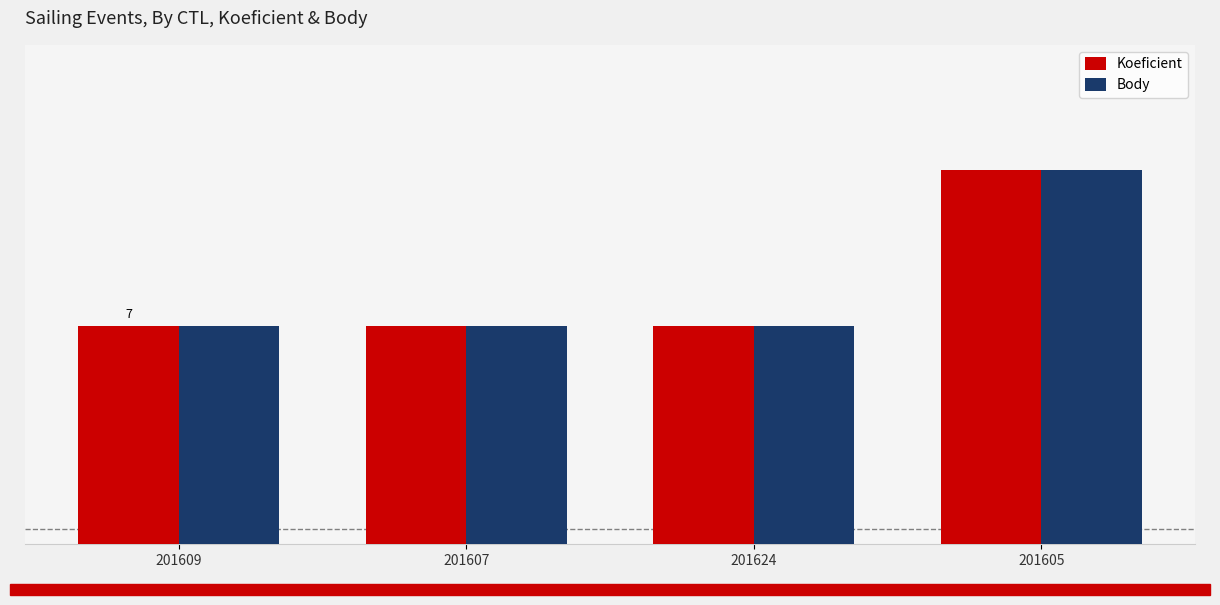

Does the chart contain any negative values?

No